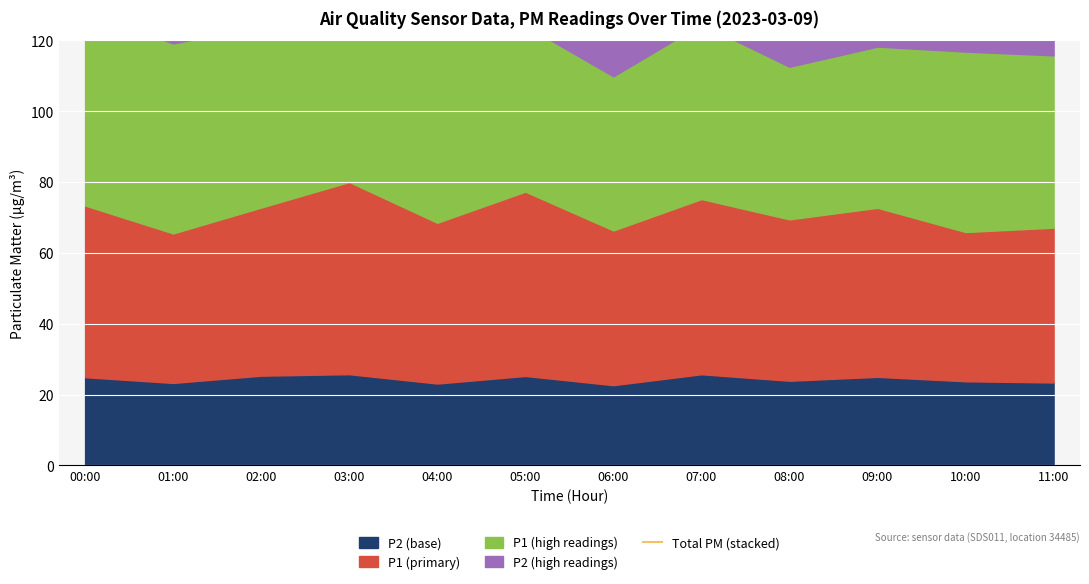

The chart shows a value of 157.4 at 03:00. True or false?

True